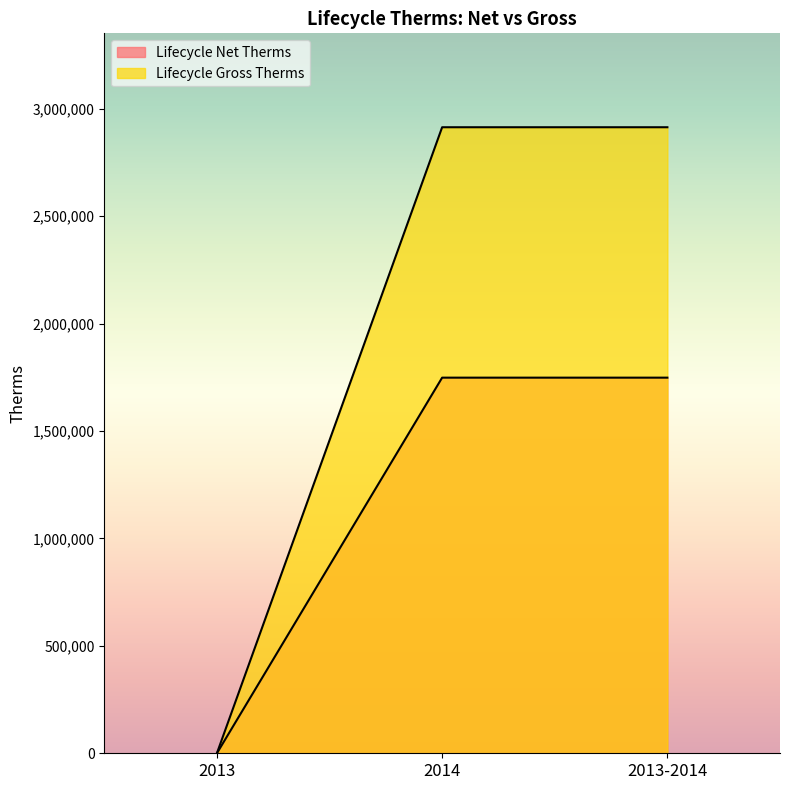

List the series in order of their peak value, lowest first.

Lifecycle Net Therms, Lifecycle Gross Therms